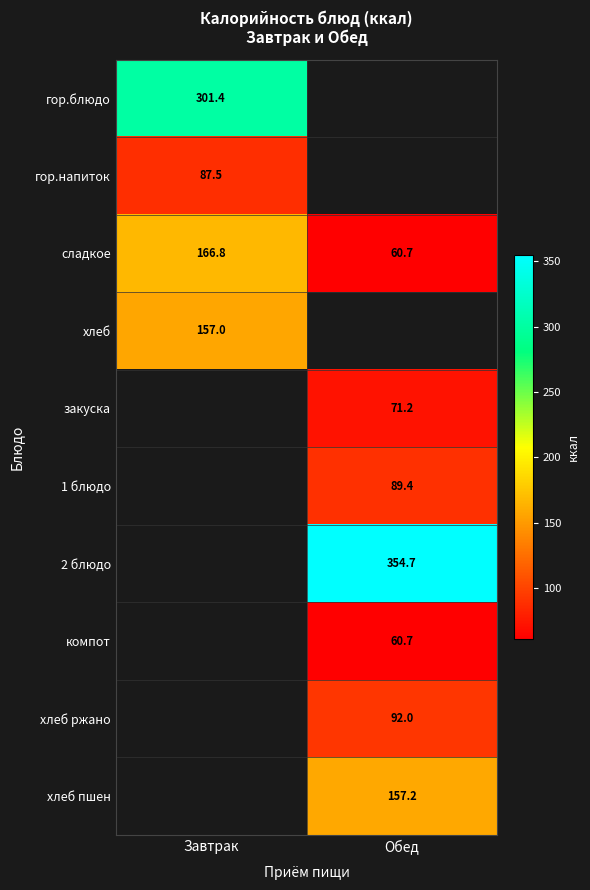

At which label does сладкое first exceed 166?

Завтрак